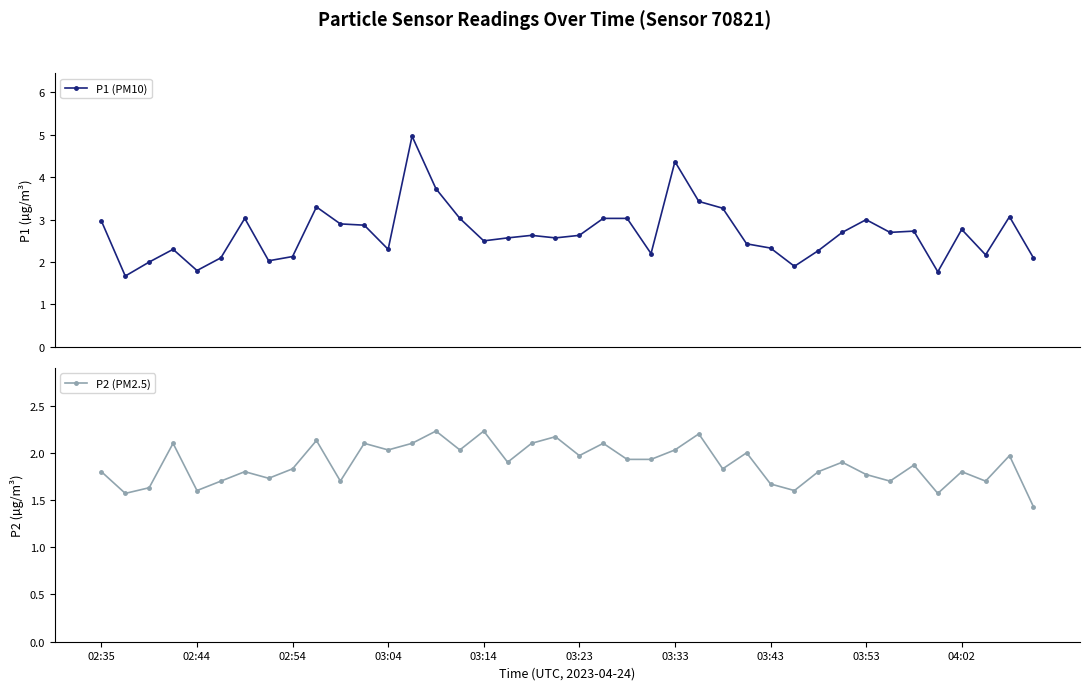

The value of P2 (PM2.5) at 33 is 2.9. True or false?

False